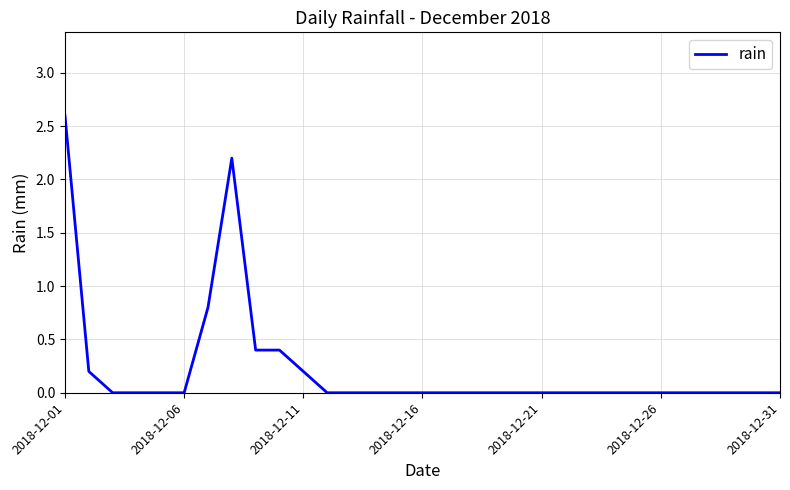

What is the greatest value displayed?

2.6